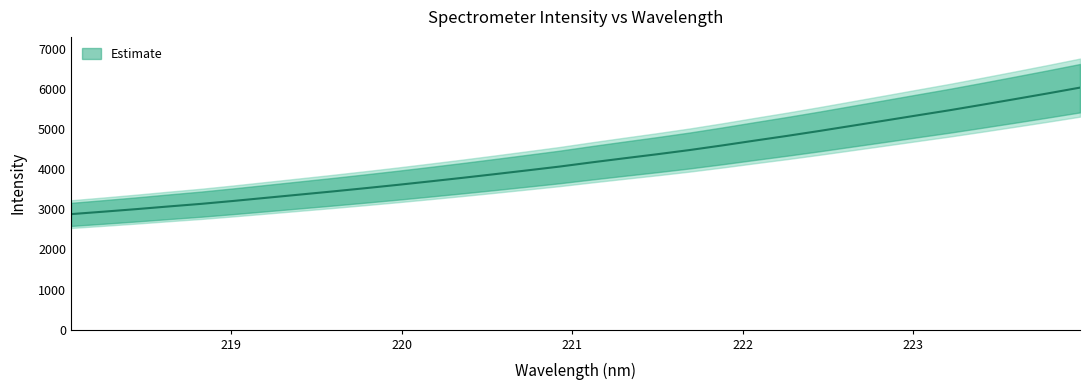

The value at 219.7801 is 5313.1. True or false?

False